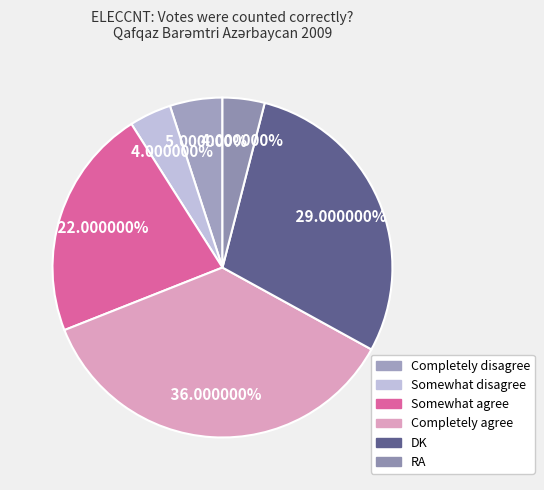

To the nearest percent, what portion does Completely disagree represent?

5%